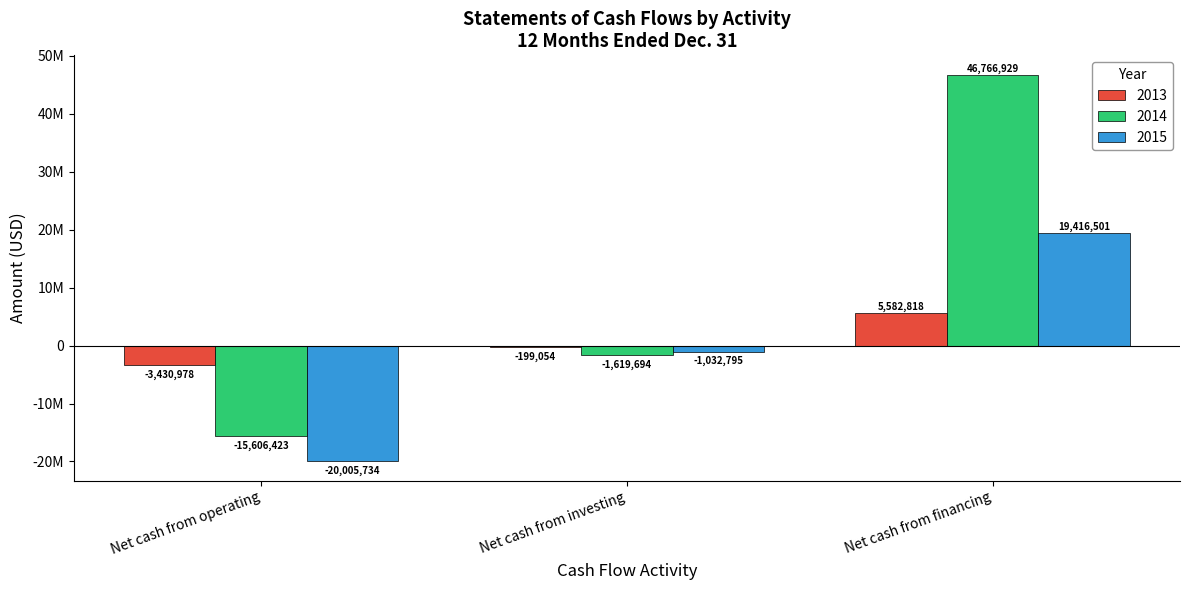

At which category is the sum across all series the highest?

Net cash from financing